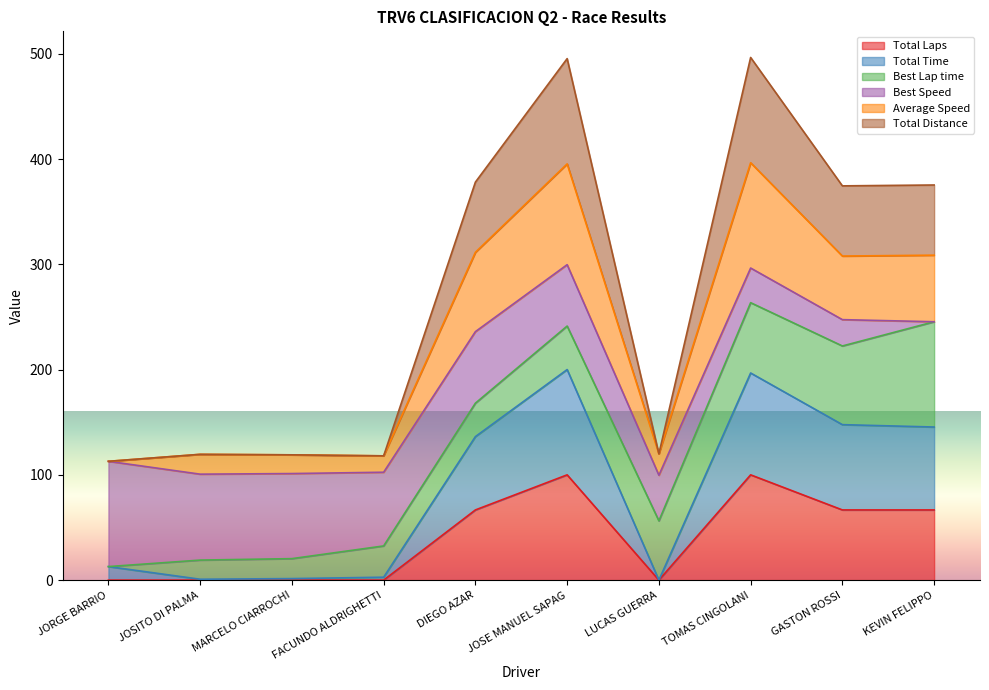

The value of Total Time at MARCELO CIARROCHI is 23.4. True or false?

False